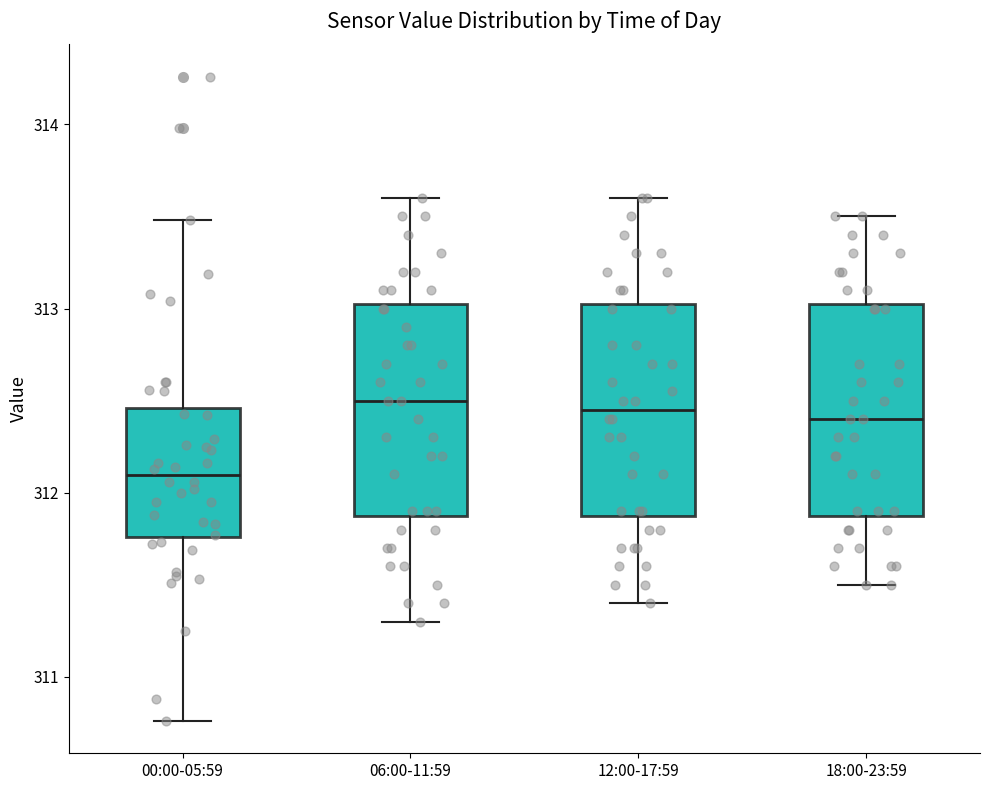

Which box's median line is the lowest?

00:00-05:59